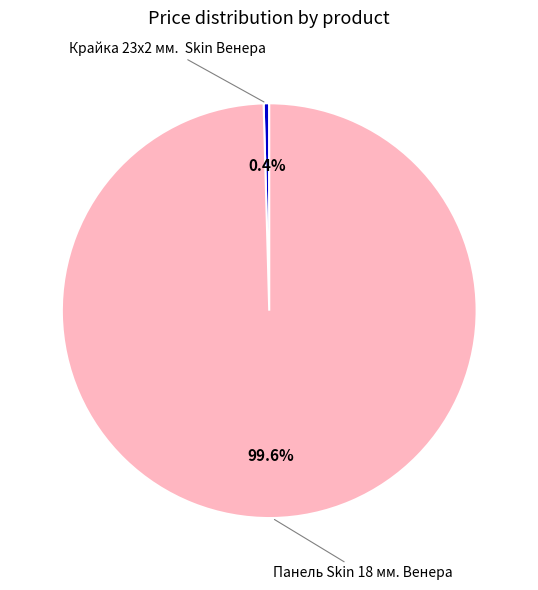

To the nearest percent, what is the difference between the largest and smallest slice percentages?

99%